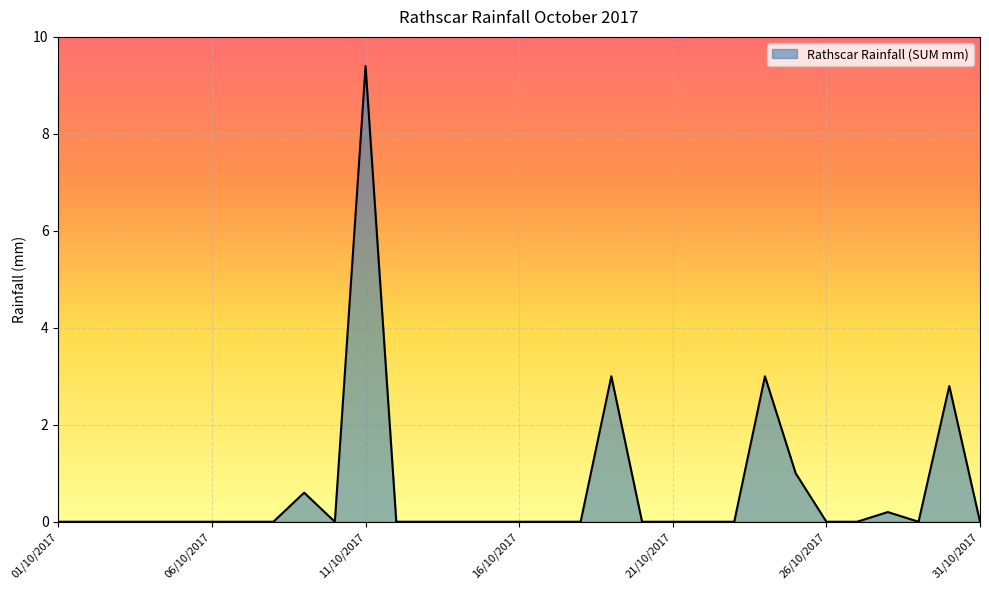

What is the maximum value shown in the chart?

9.4